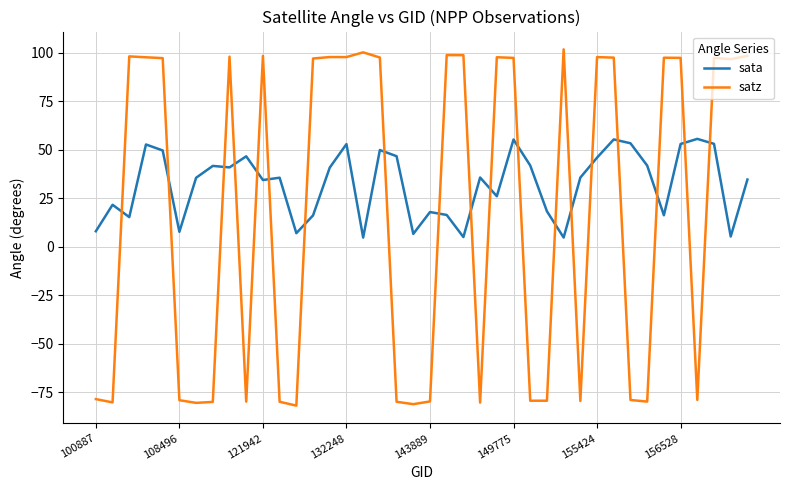

Rank the series by their average value, from highest to lowest.

sata, satz